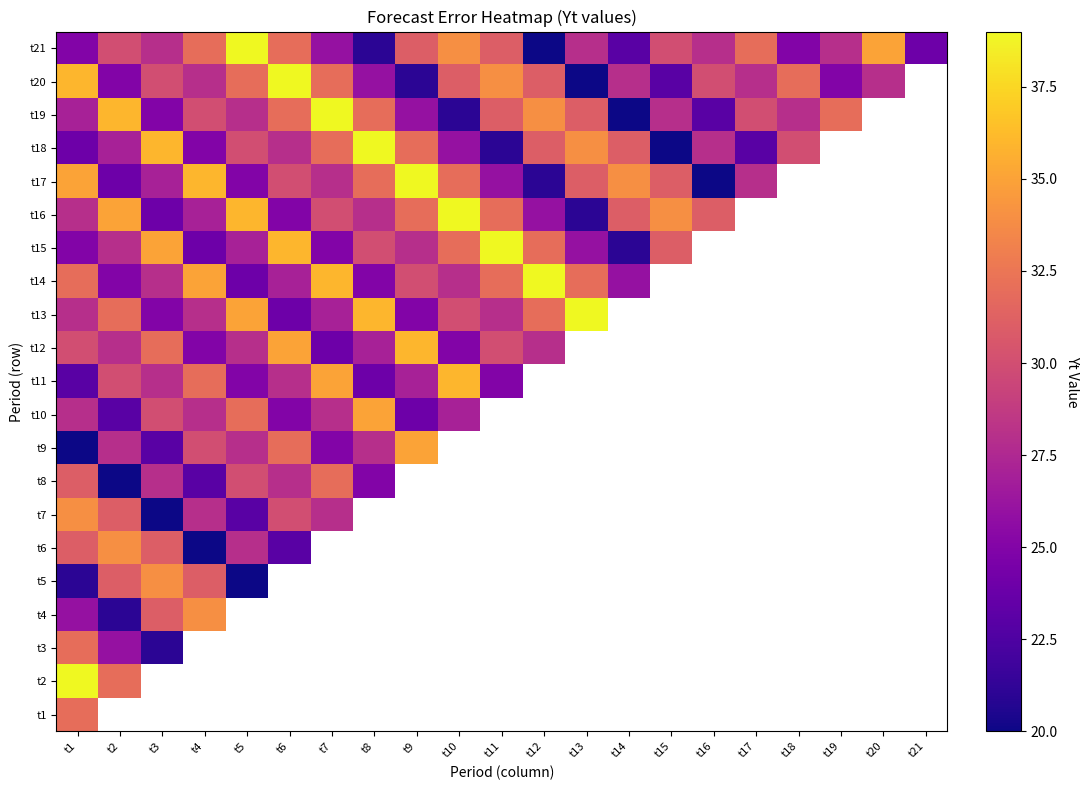

Which has a higher value, t19 or t16?

t16